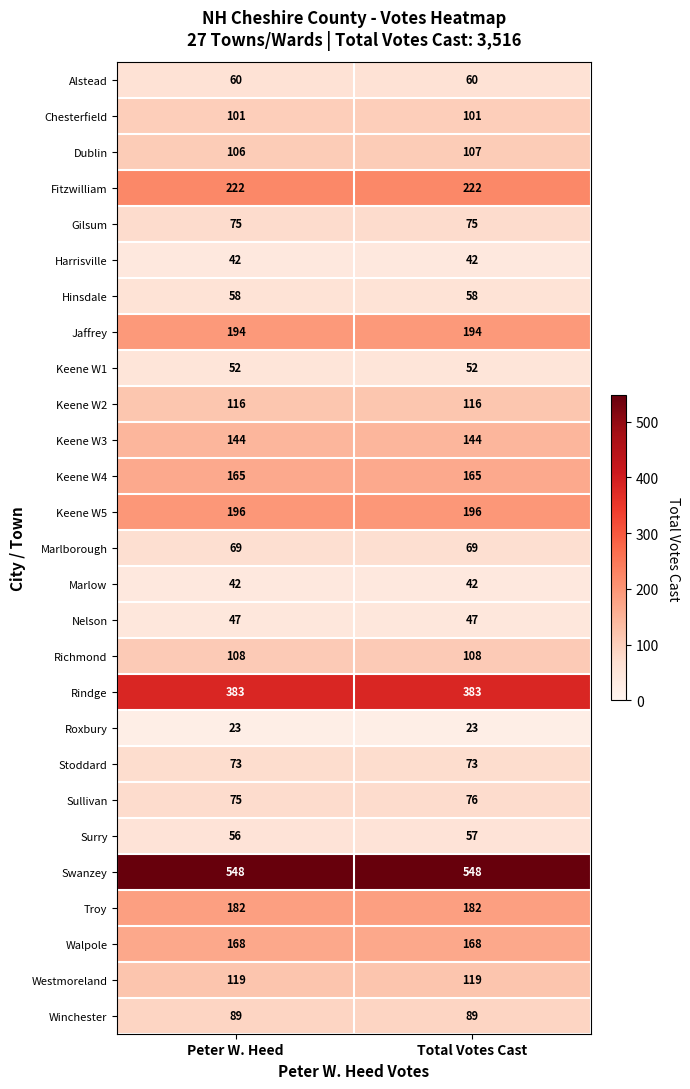

What is the average value of the Alstead series?

60